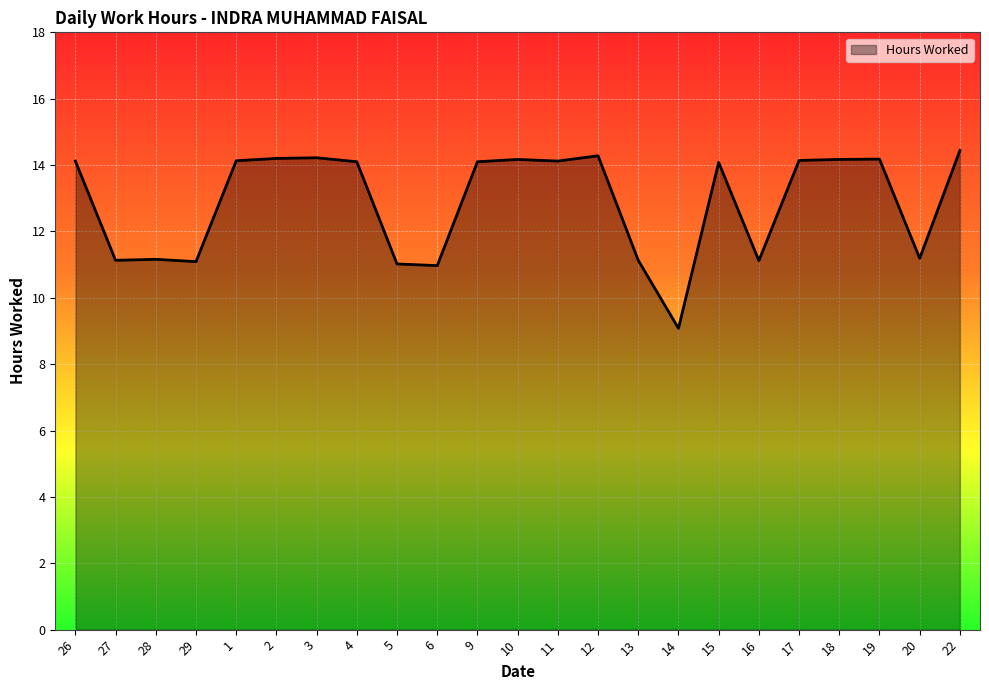

What value does the data have at 3?

14.2